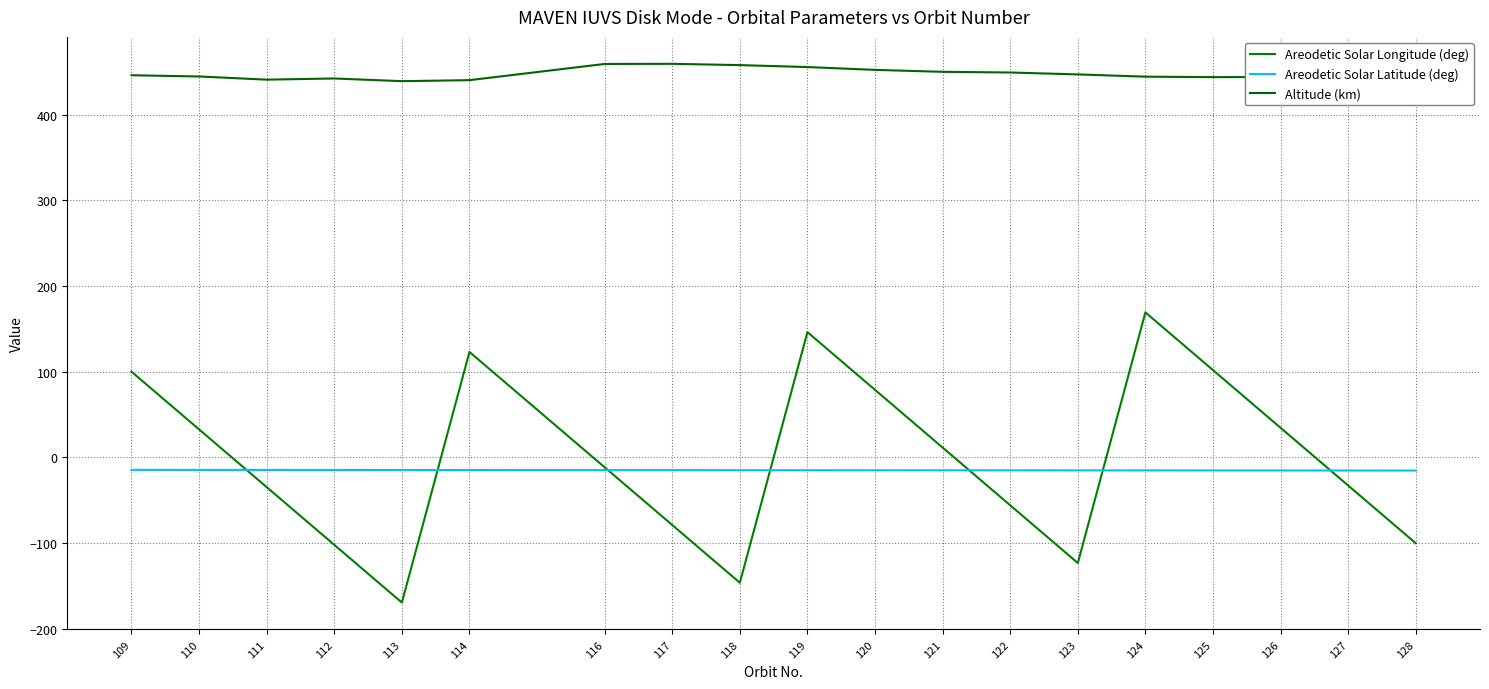

Does the chart have visible grid lines?

Yes